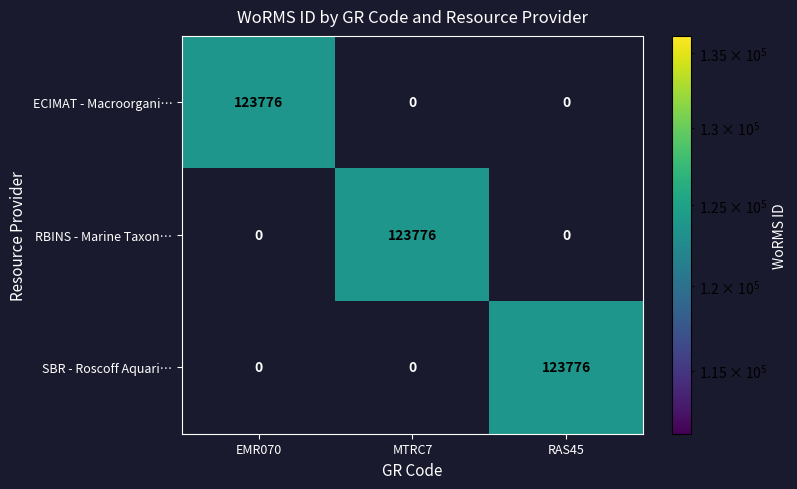

What is the total value across all series at EMR070?

123776